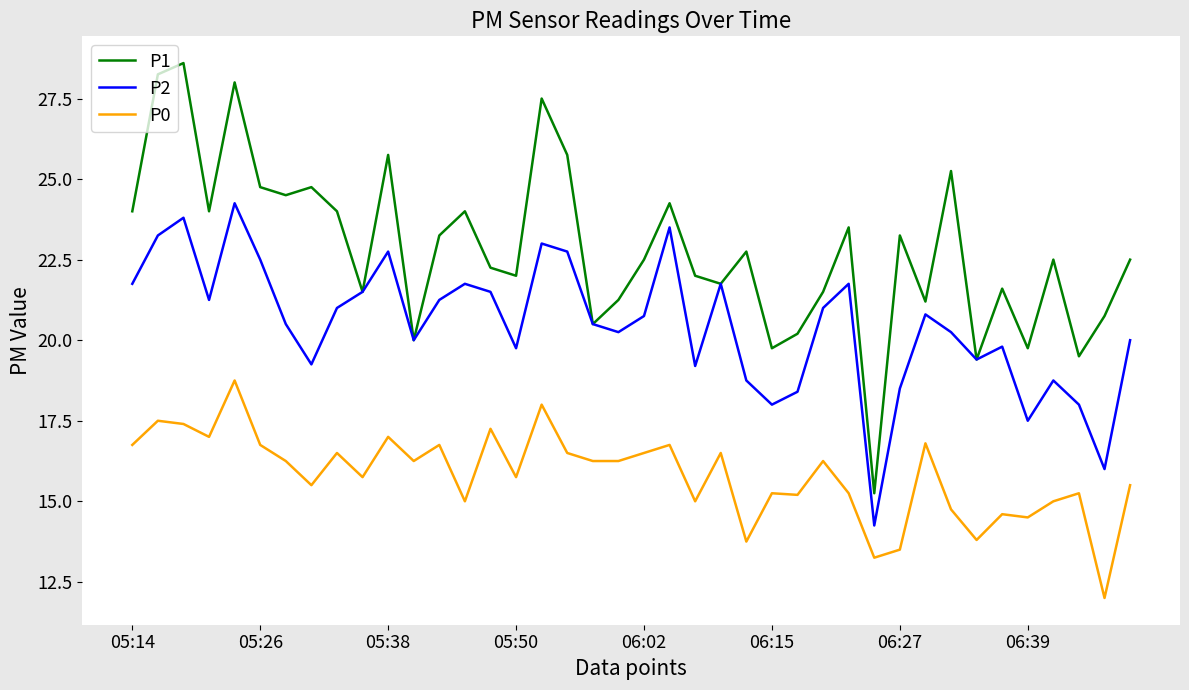

What is the highest value of the P1 series?

28.6